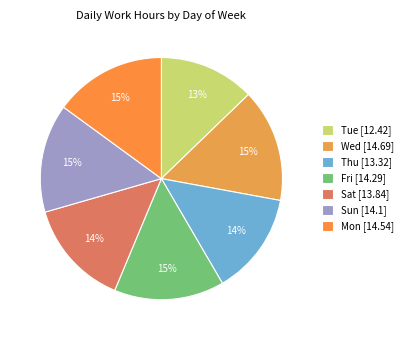

What is the change in value from Wed to Fri?

-0.4